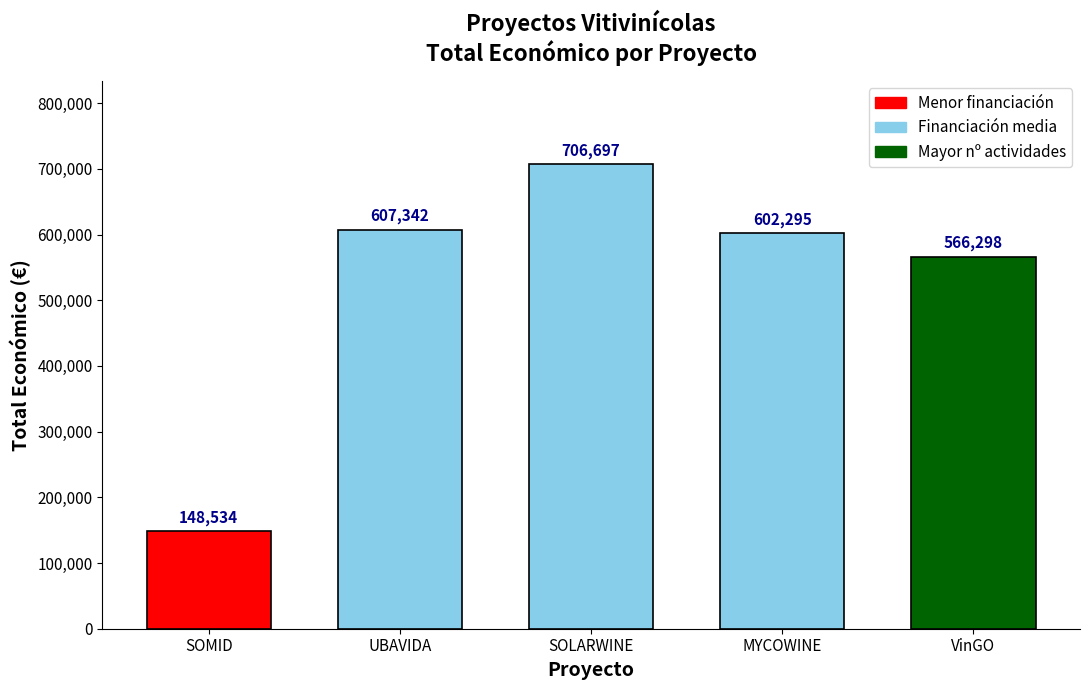

What is the sum of the values at VinGO and SOLARWINE?

1272995.5